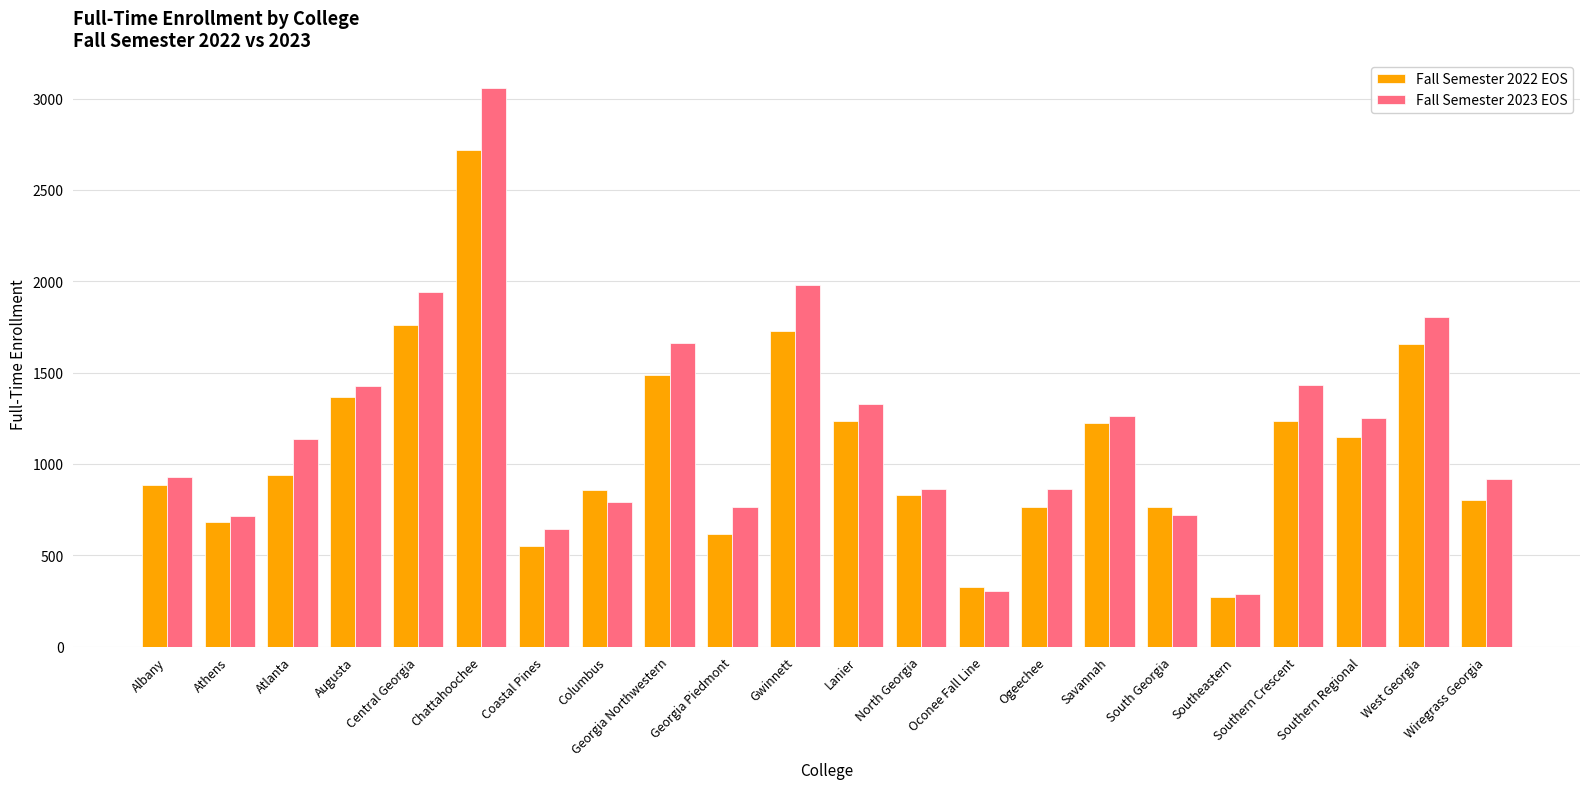

Which label corresponds to the largest value in the chart?

Chattahoochee